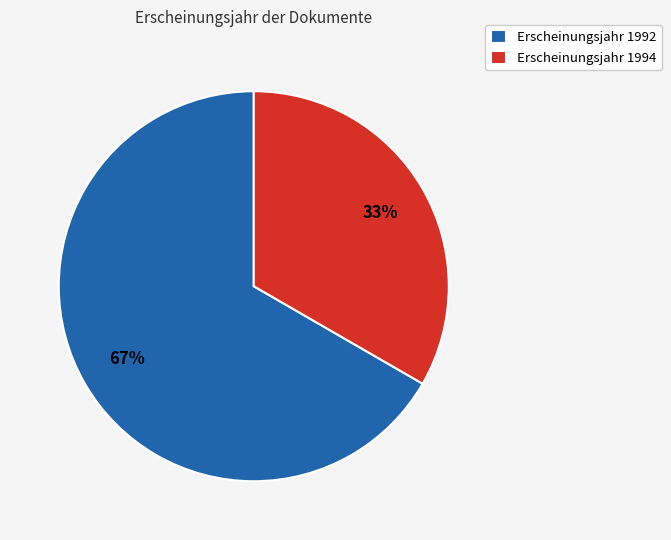

Which slice is the smallest?

Erscheinungsjahr 1994